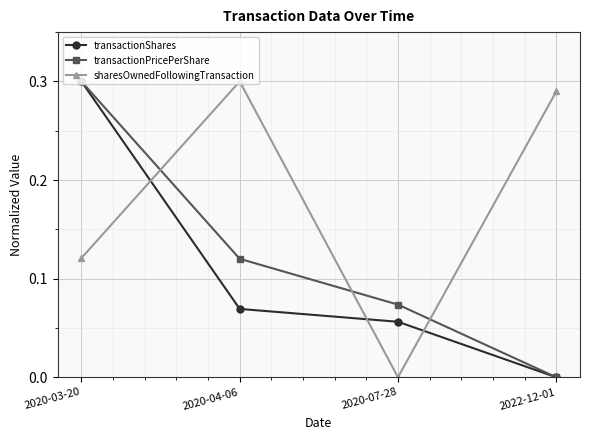

List the series in order of their overall mean, lowest first.

transactionShares, transactionPricePerShare, sharesOwnedFollowingTransaction